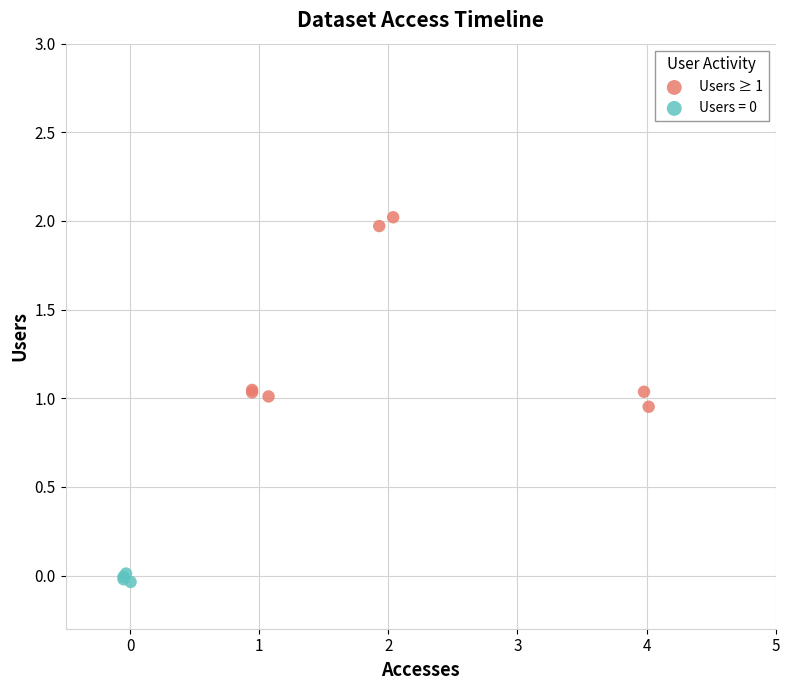

Which series has the largest Y range (max minus min)?

Users ≥ 1